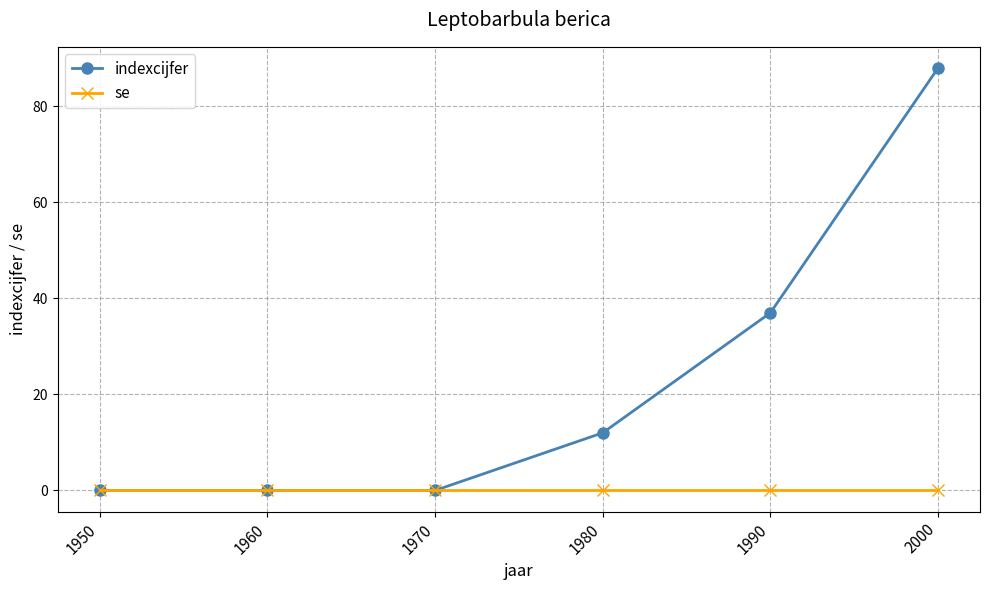

Reading left to right, extract all data points from this chart.

indexcijfer: 1950=0	1960=0	1970=0	1980=12	1990=37	2000=88
se: 1950=0	1960=0	1970=0	1980=0	1990=0	2000=0